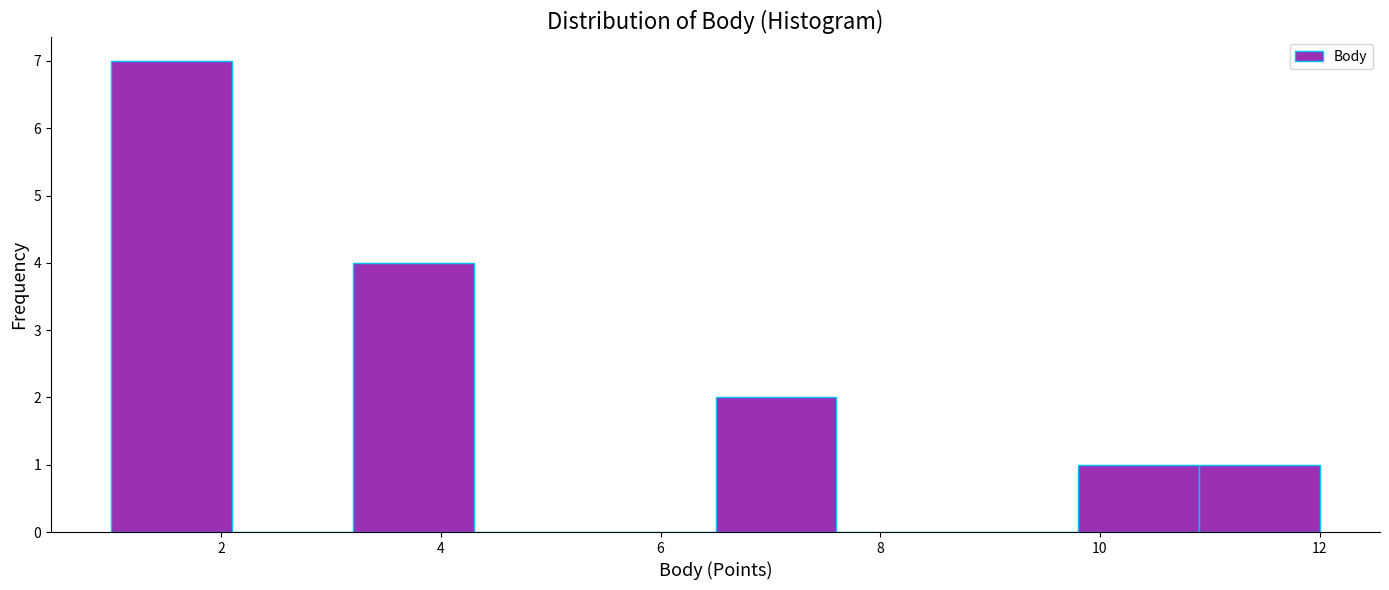

Reading left to right, list every bar in this chart as the range it spans on the x-axis followed by its height. Neither the bar edges nor the heights are printed on the chart, so give them approximately, as read against the axes.

1.0 to 2.1: 7
2.1 to 3.2: 0
3.2 to 4.3: 4
4.3 to 5.4: 0
5.4 to 6.5: 0
6.5 to 7.6: 2
7.6 to 8.7: 0
8.7 to 9.8: 0
9.8 to 10.9: 1
10.9 to 12.0: 1